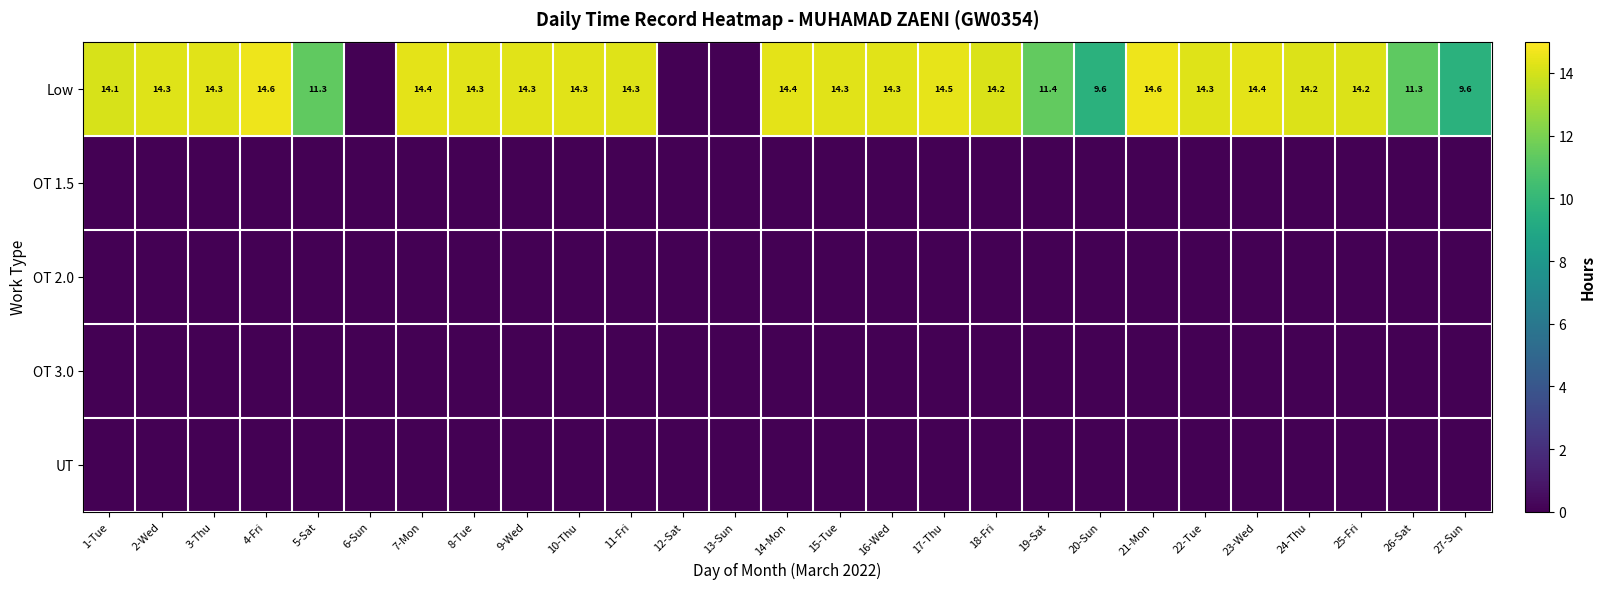

What is the greatest value displayed?

14.6